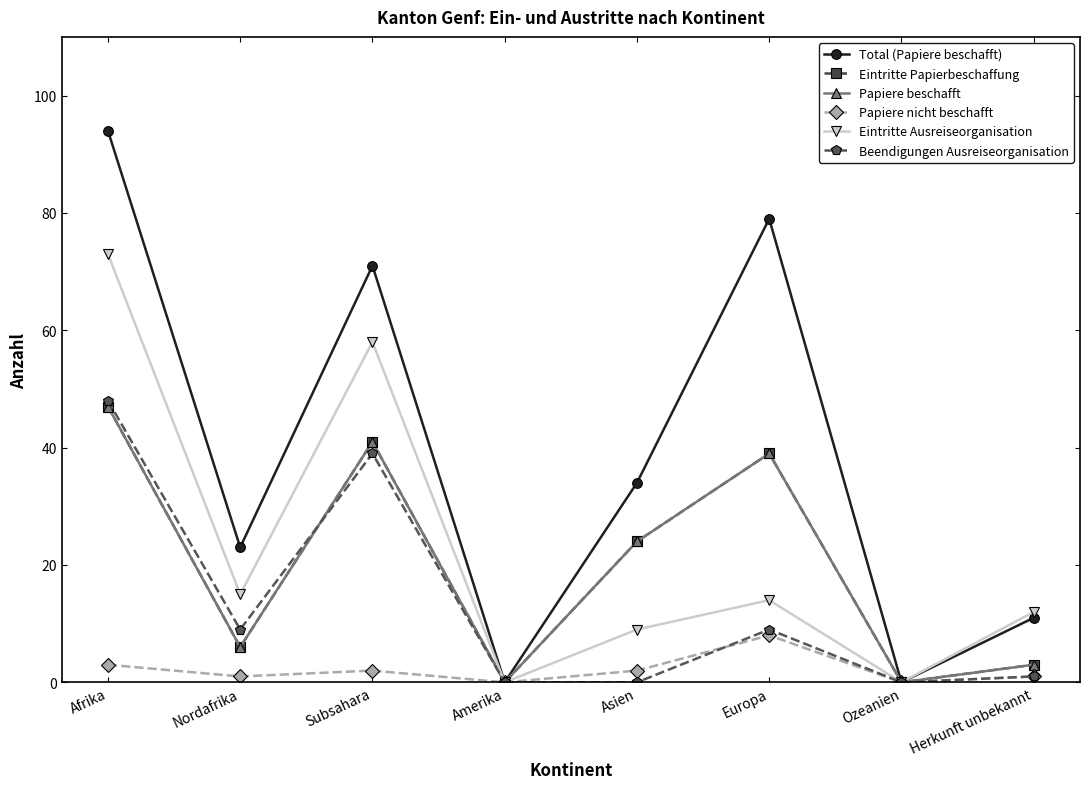

At which label is Eintritte Ausreiseorganisation closest to 36?

Nordafrika